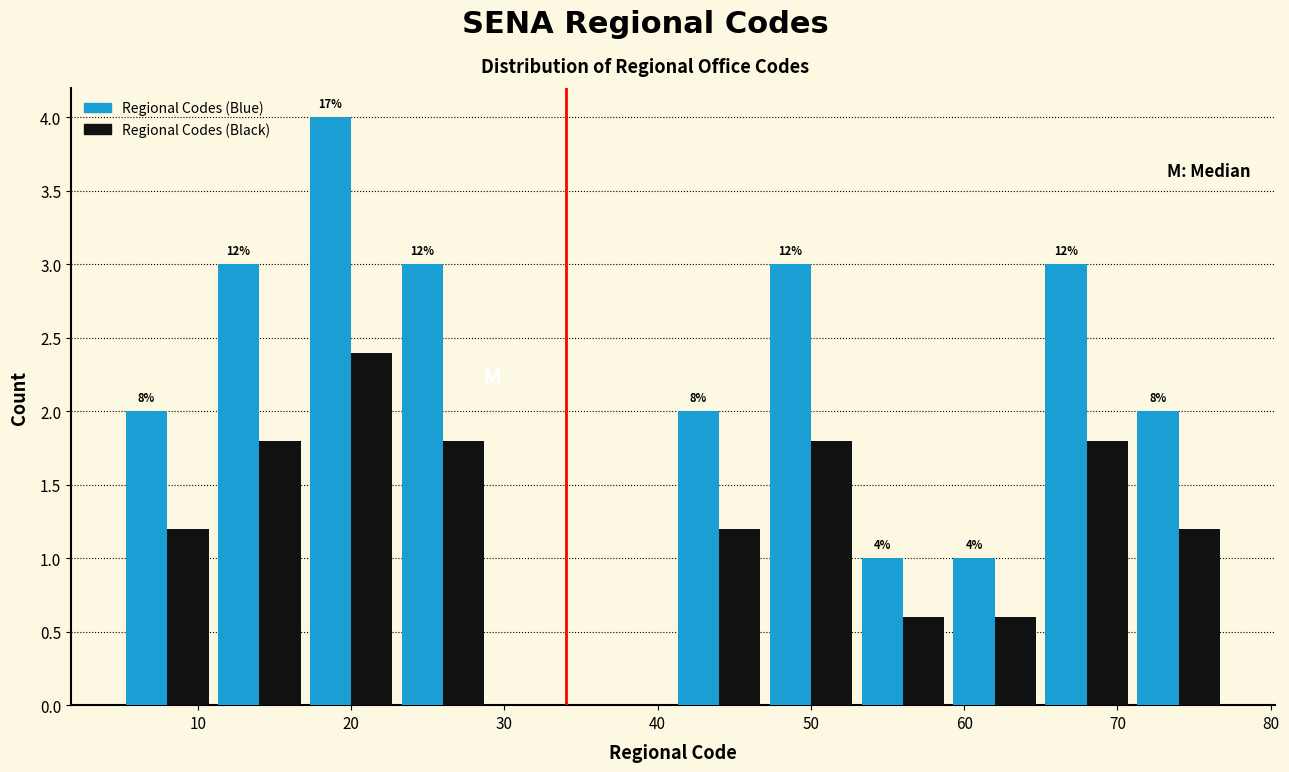

In the Regional Codes (Blue) series, which range on the x-axis has the tallest bar?

17 to 23